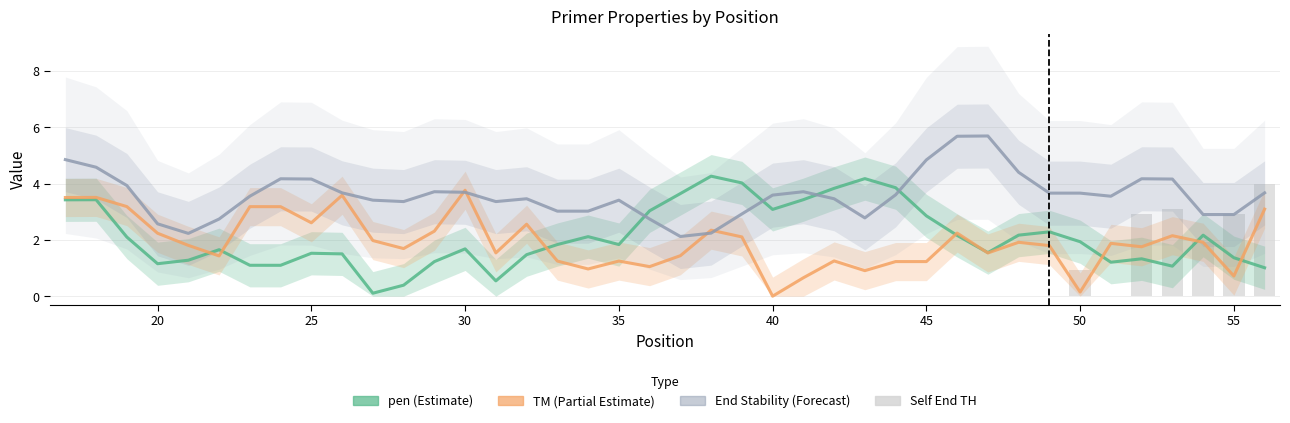

What is the average value of the pen series?

2.1